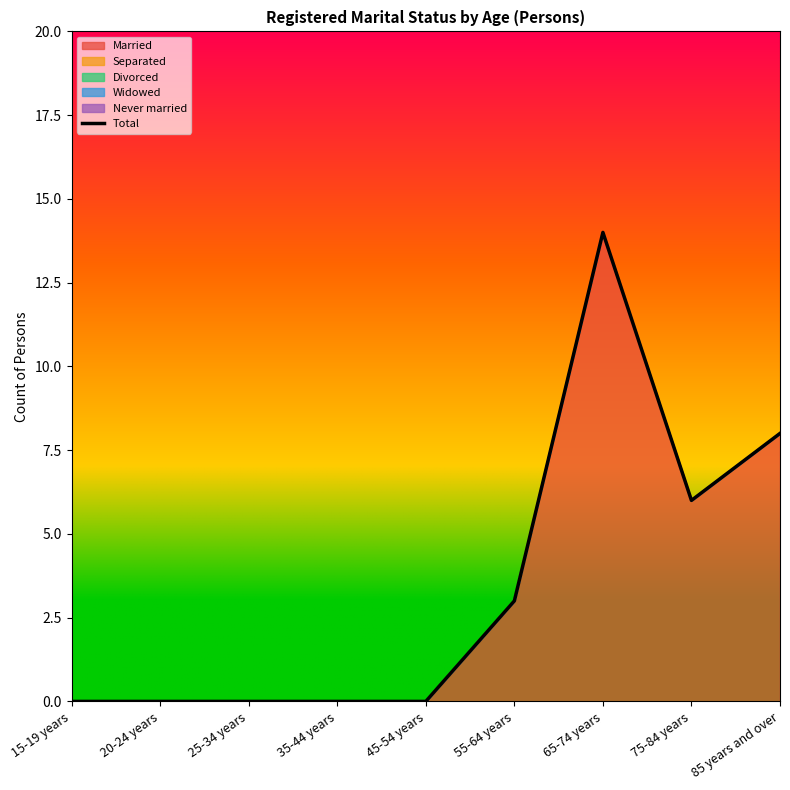

What is the sum of the values at 65-74 years and 55-64 years?

17